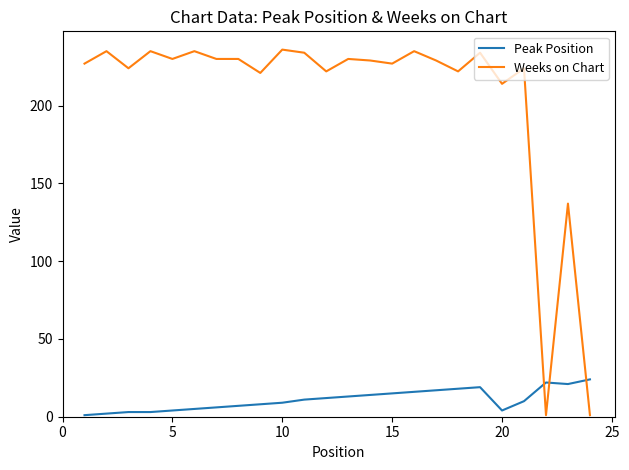

How many intersections are there between Peak Position and Weeks on Chart?

3